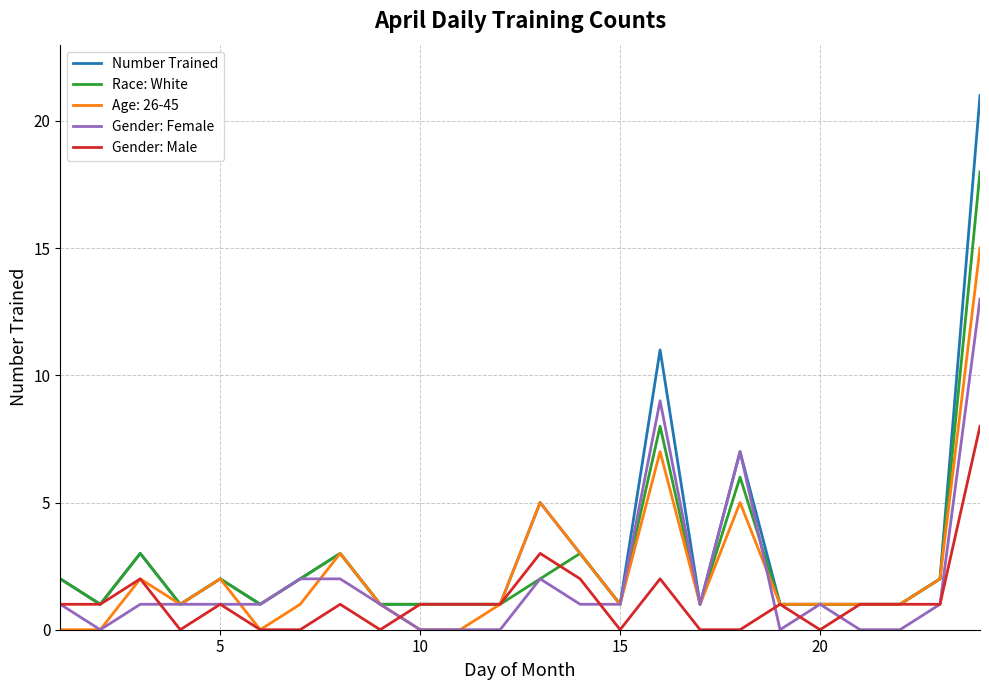

Which series has the widest spread of values?

Number Trained